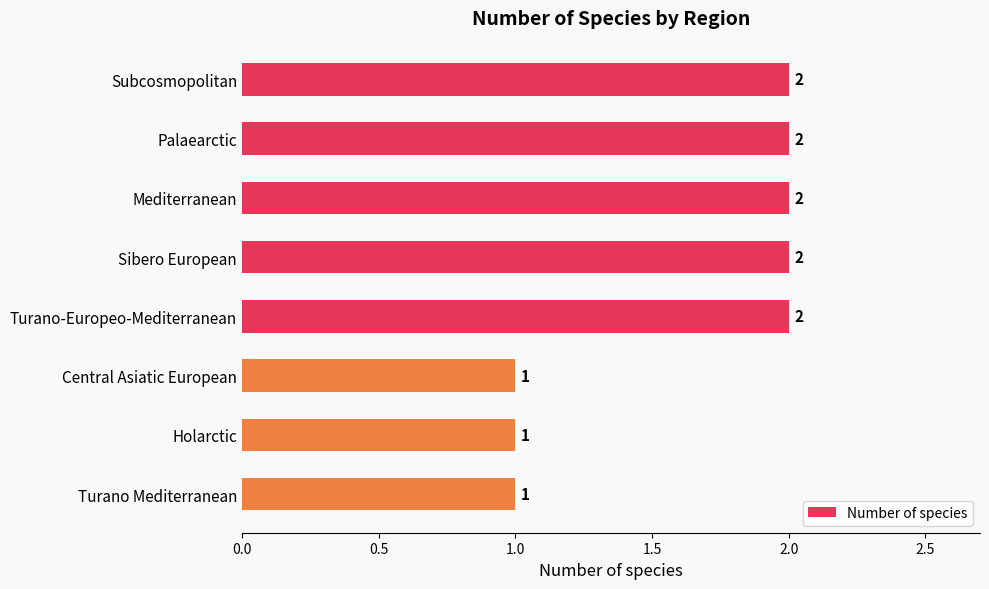

The value at Holarctic is 0. True or false?

False